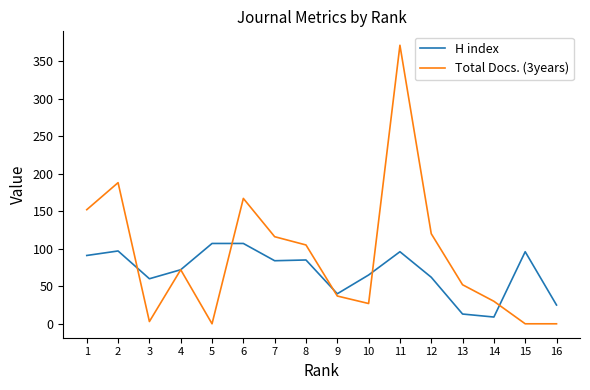

Which series has the largest total across all categories?

Total Docs. (3years)